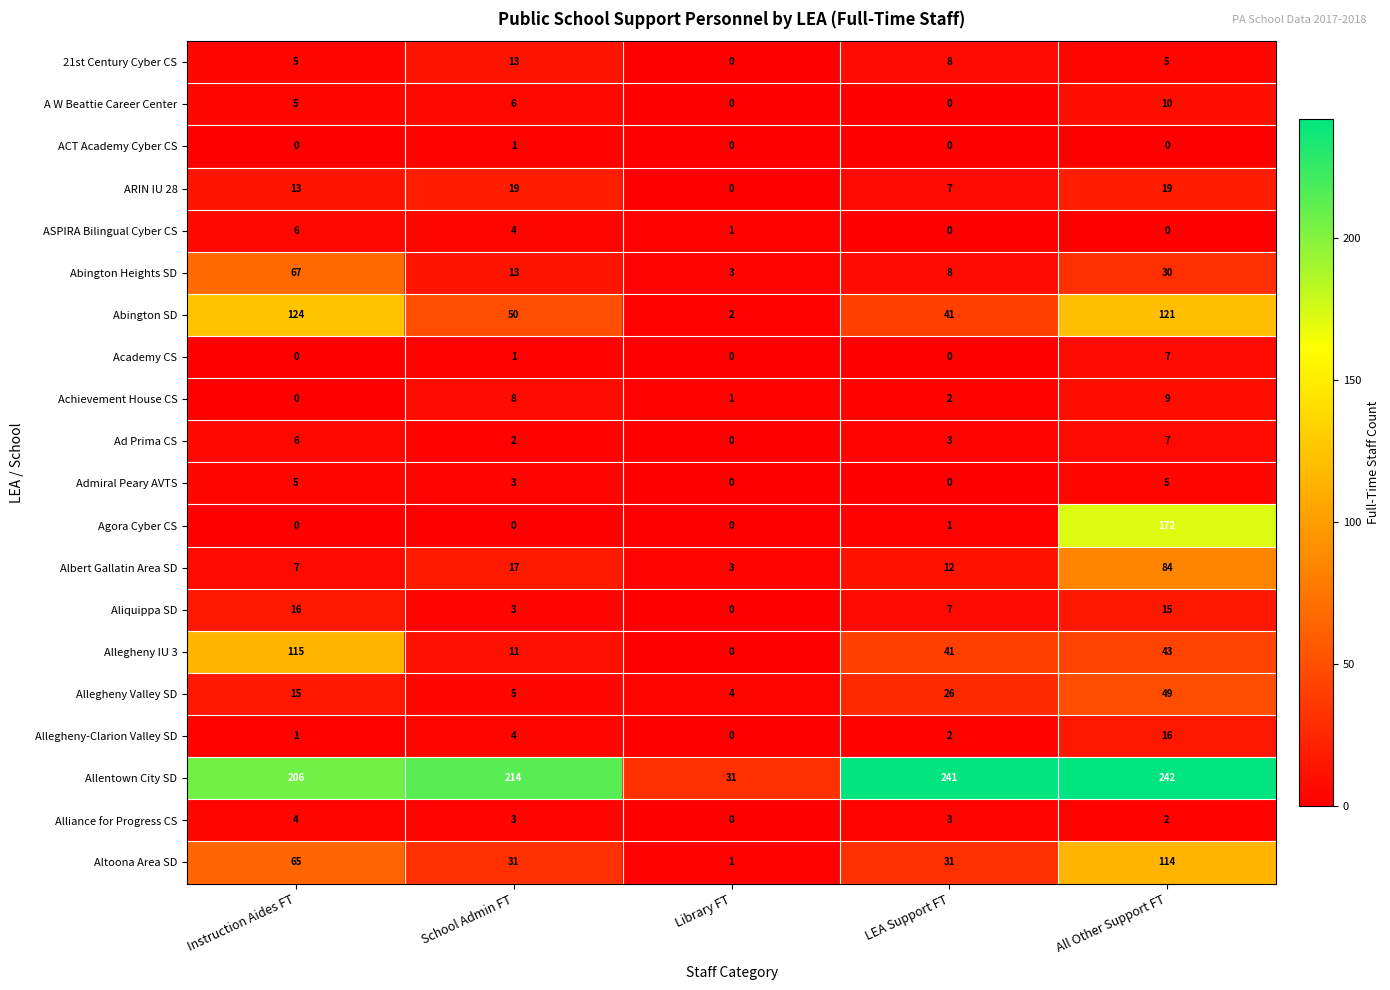

Count the number of categories in the chart.

5